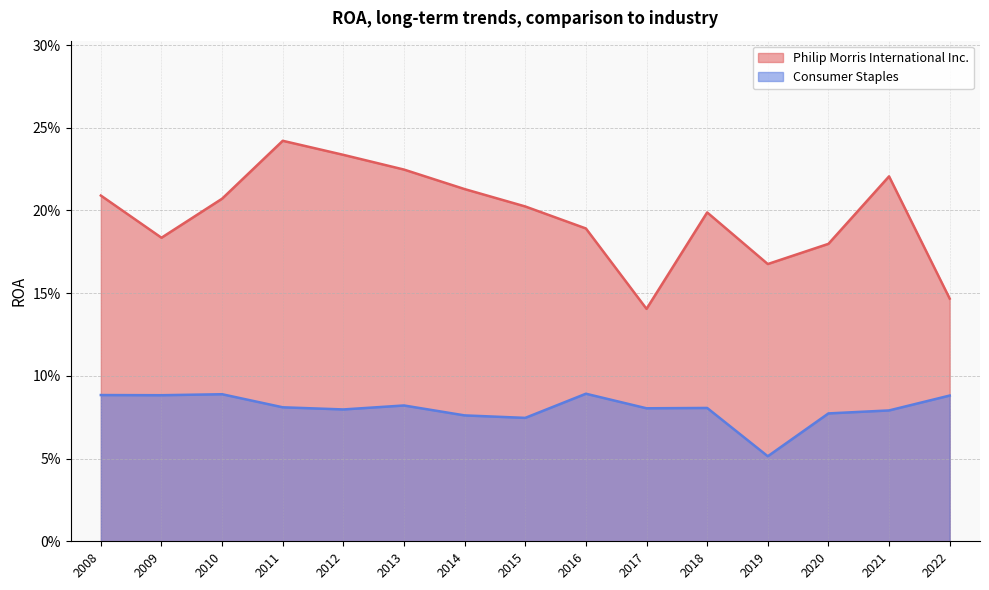

Reading right to left, list all the values displayed in this chart.

Philip Morris International Inc.: 2008=0.2	2009=0.2	2010=0.2	2011=0.2	2012=0.2	2013=0.2	2014=0.2	2015=0.2	2016=0.2	2017=0.1	2018=0.2	2019=0.2	2020=0.2	2021=0.2	2022=0.1
Consumer Staples: 2008=0.1	2009=0.1	2010=0.1	2011=0.1	2012=0.1	2013=0.1	2014=0.1	2015=0.1	2016=0.1	2017=0.1	2018=0.1	2019=0.1	2020=0.1	2021=0.1	2022=0.1